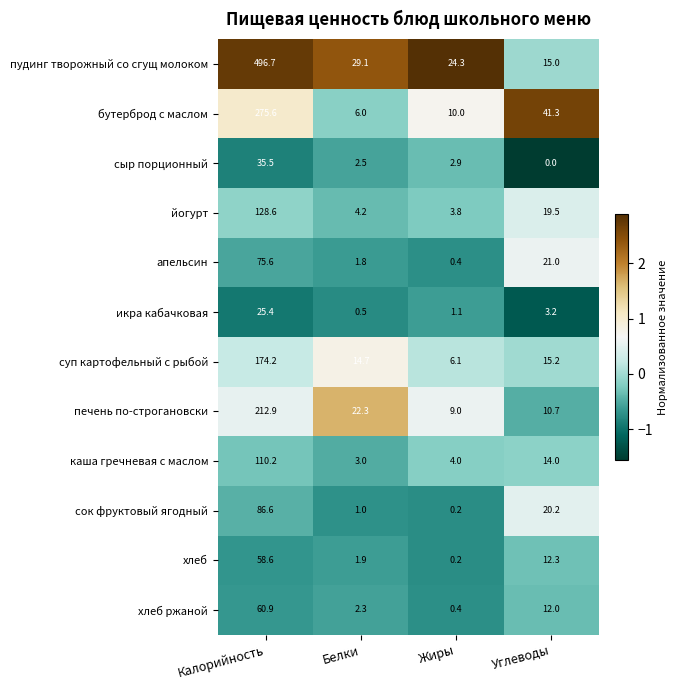

How many data points does each series have?

4